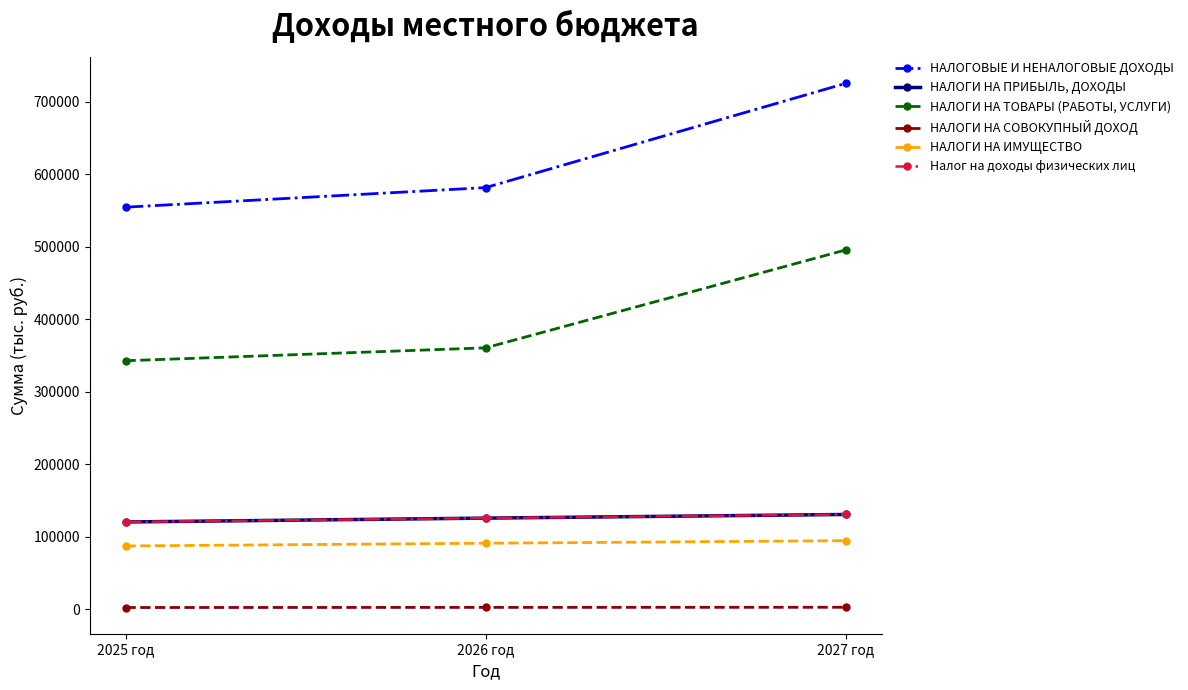

Is this an area chart (filled region under the line)?

No